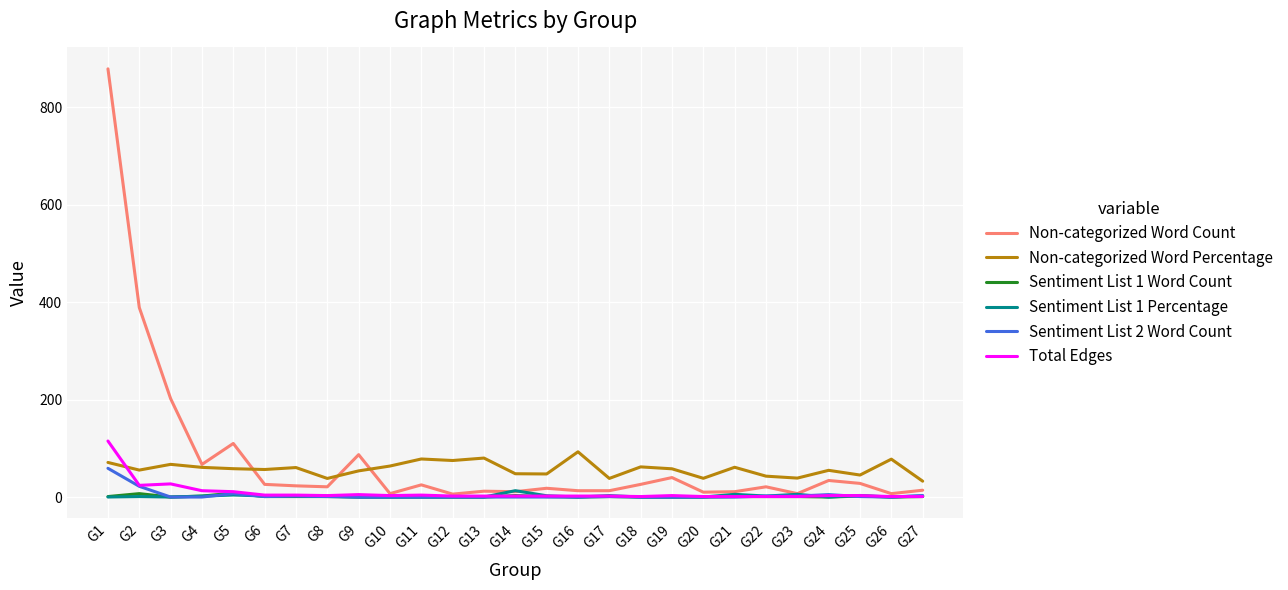

How many series are shown in this chart?

6